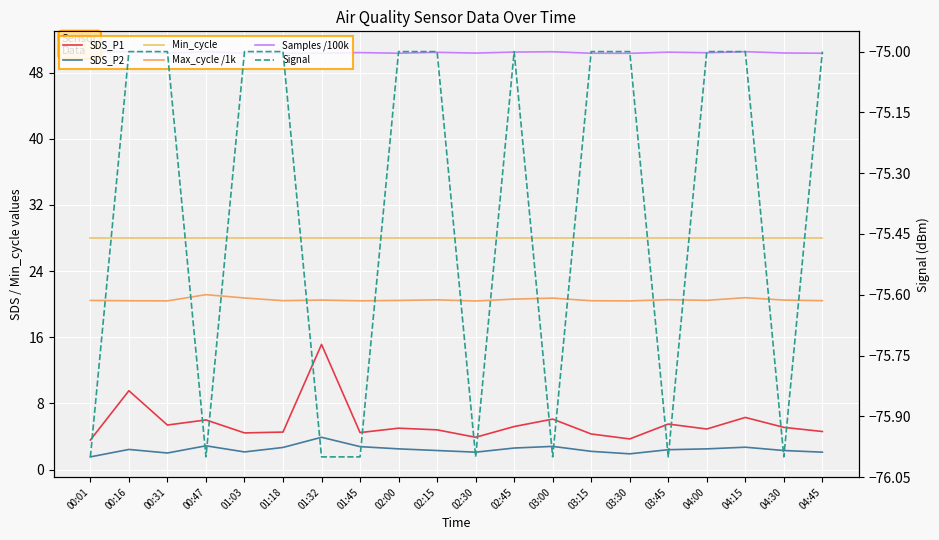

At which label is SDS_P2 closest to 2?

00:31